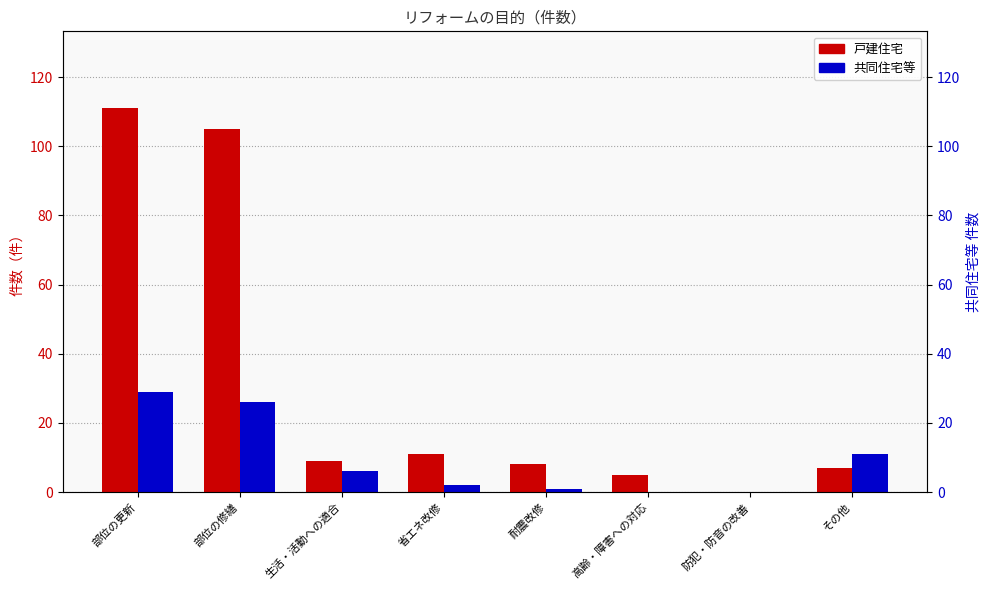

What are all the series names shown in the legend?

戸建住宅, 共同住宅等